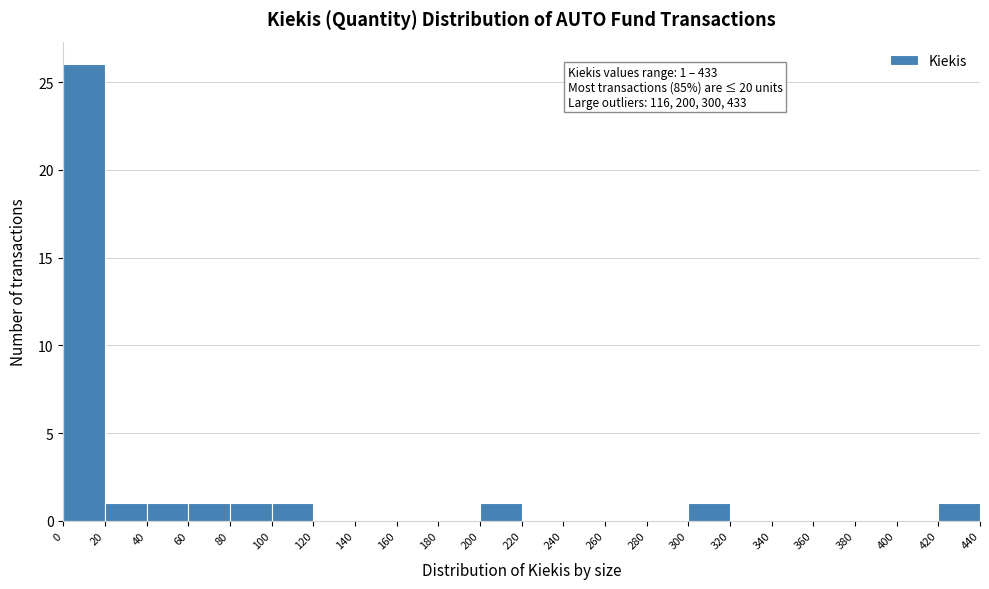

Over which range of the x-axis is the bar tallest?

0 to 20